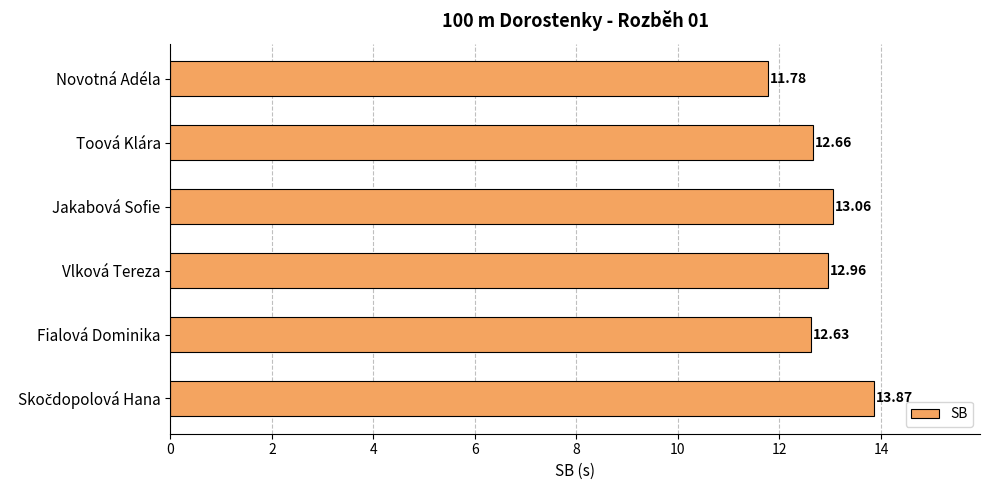

What is the difference between the second highest and second lowest values?

0.4